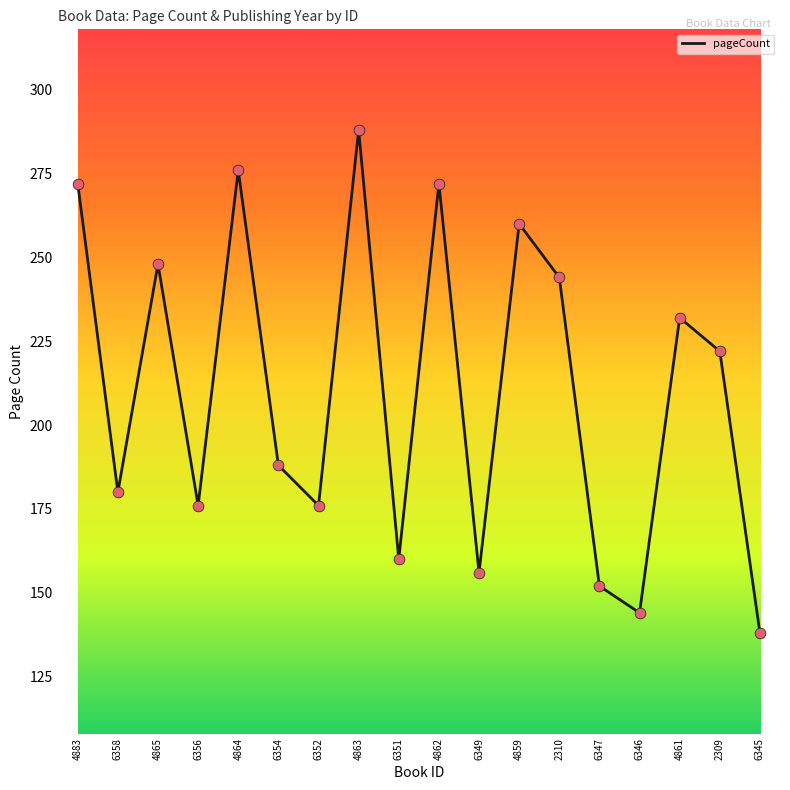

Which has a higher value, 6356 or 6358?

6358